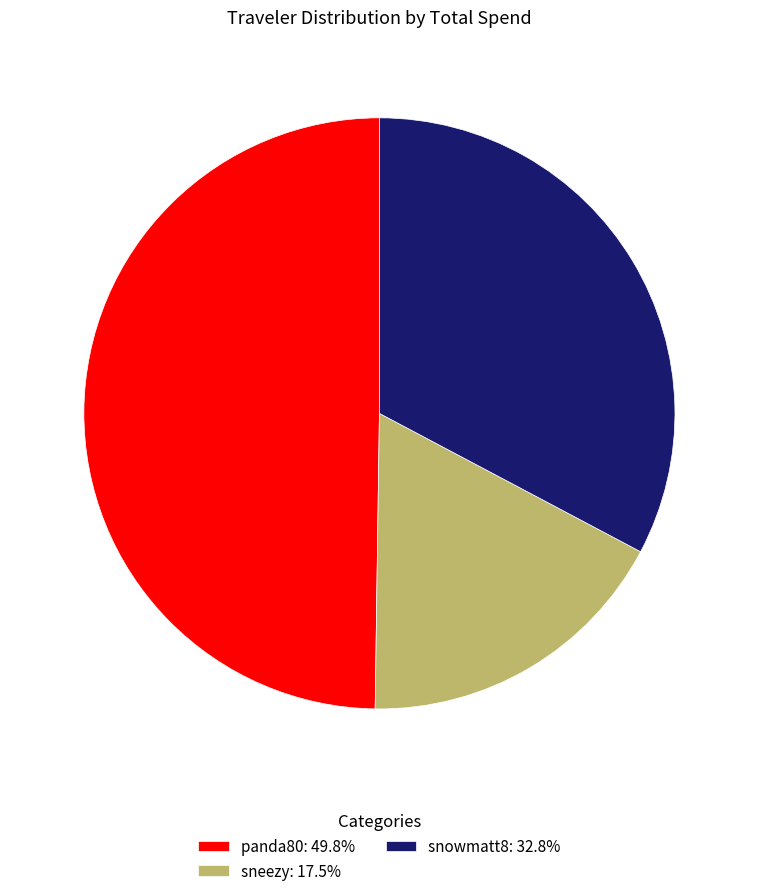

Is it true that sneezy is 23% of the pie?

False